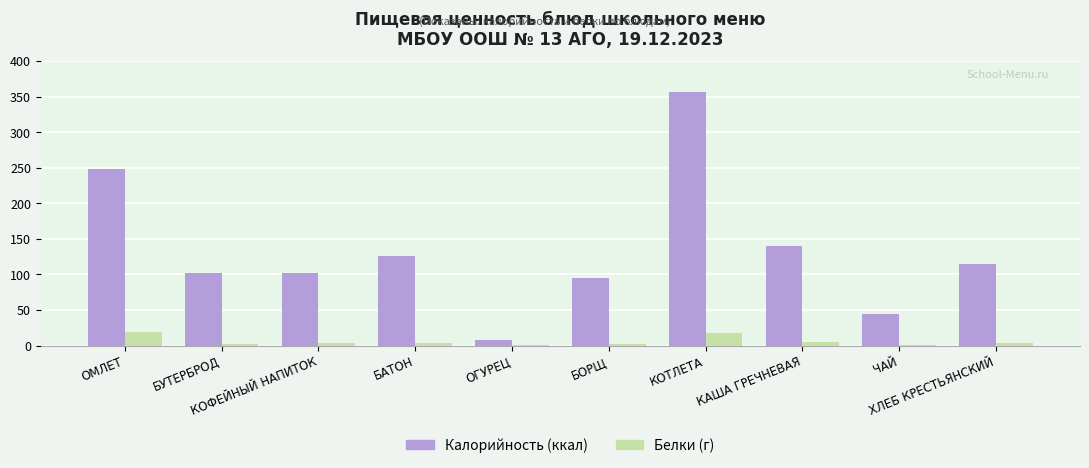

What is the greatest value displayed?

356.0